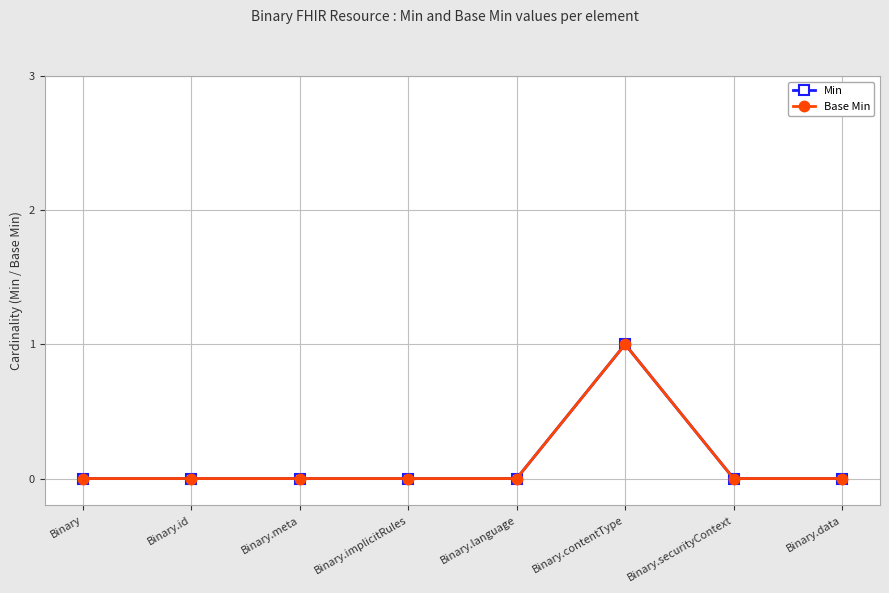

Reading left to right, what are all the values shown in this chart?

Min: Binary=0	Binary.id=0	Binary.meta=0	Binary.implicitRules=0	Binary.language=0	Binary.contentType=1	Binary.securityContext=0	Binary.data=0
Base Min: Binary=0	Binary.id=0	Binary.meta=0	Binary.implicitRules=0	Binary.language=0	Binary.contentType=1	Binary.securityContext=0	Binary.data=0